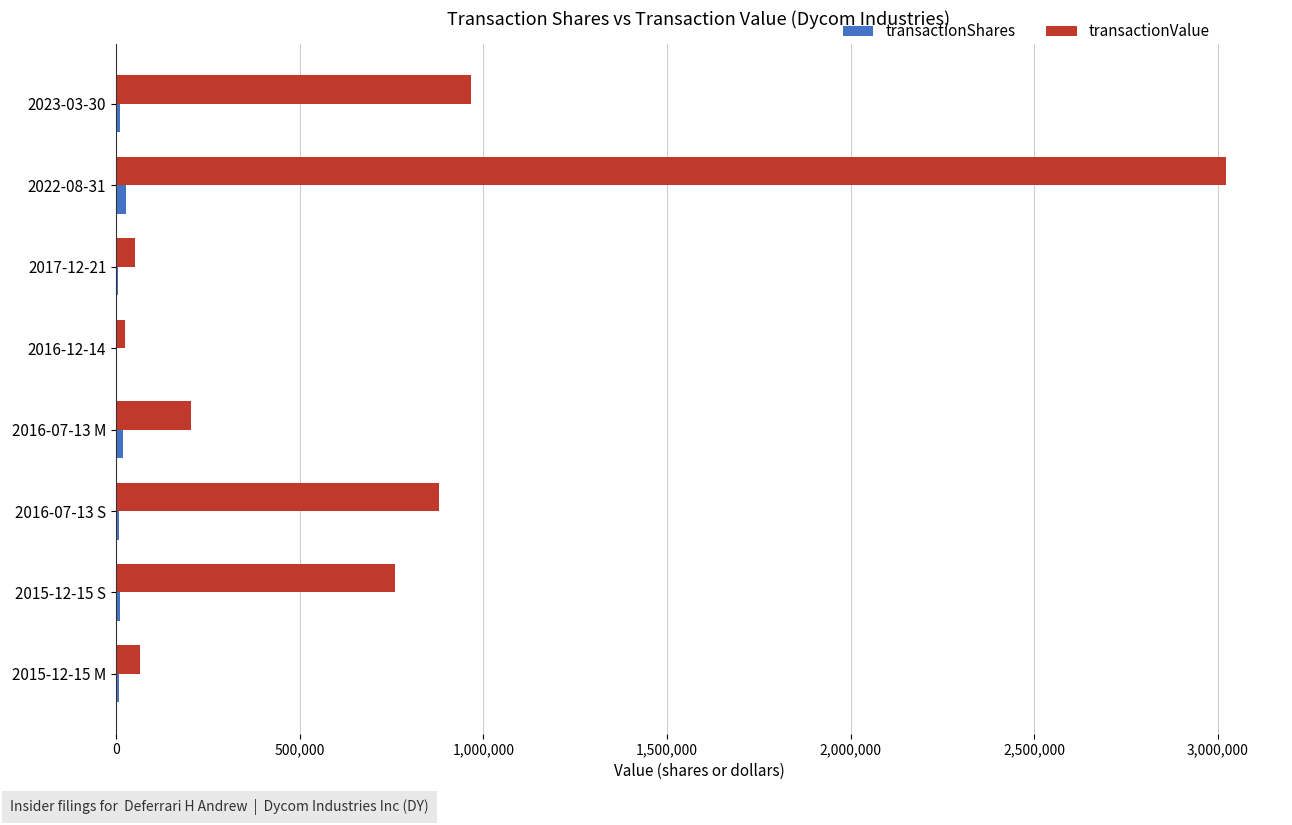

Which category has the highest value across all series?

2022-08-31